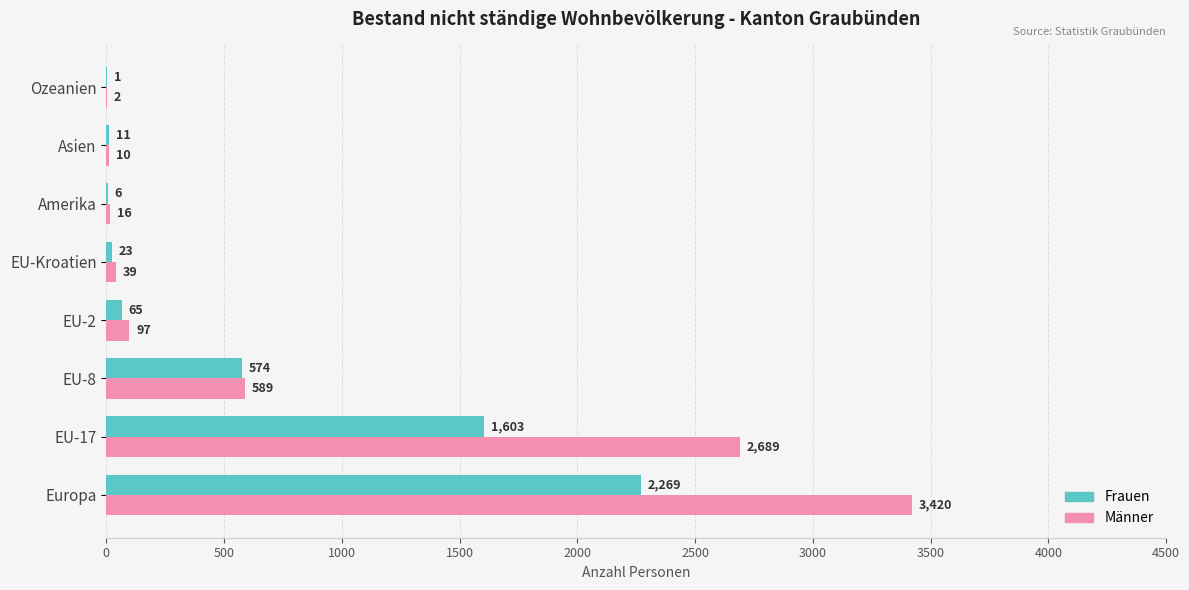

Is the value of Frauen at Amerika greater than the value of Männer at EU-8?

No